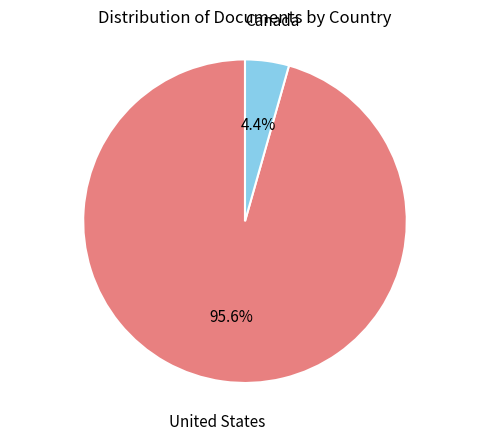

Does any single category account for the majority?

Yes